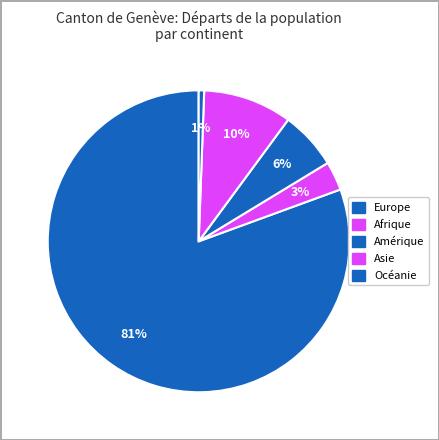

How much of the chart is everything except Afrique?

96.9%